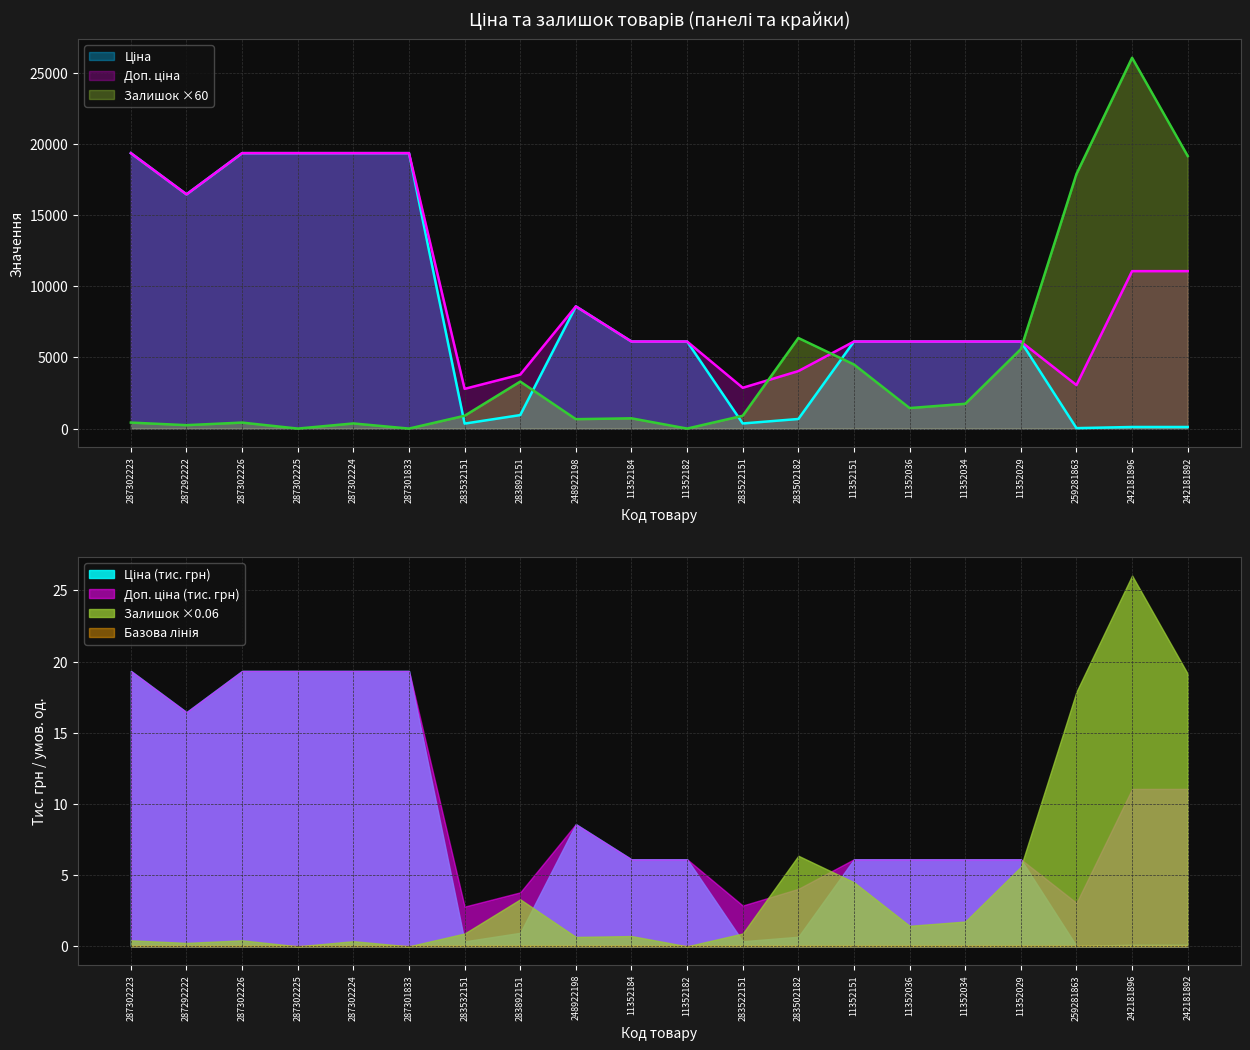

How many lines are shown in the chart?

3